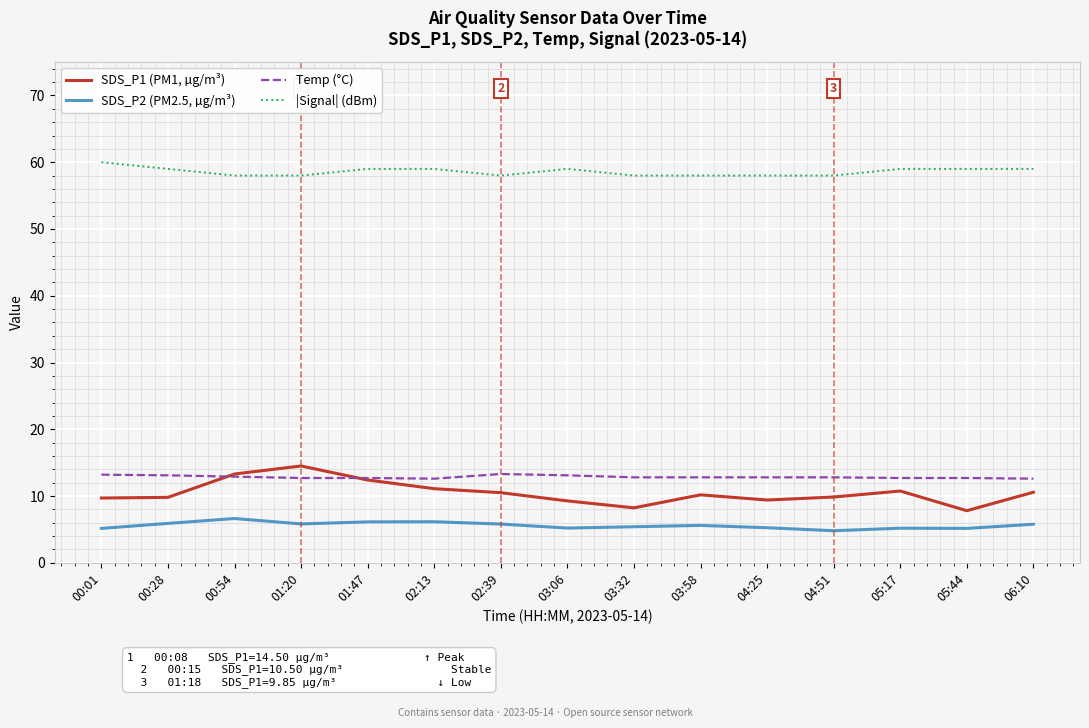

What is the maximum value for Temp (°C)?

13.3